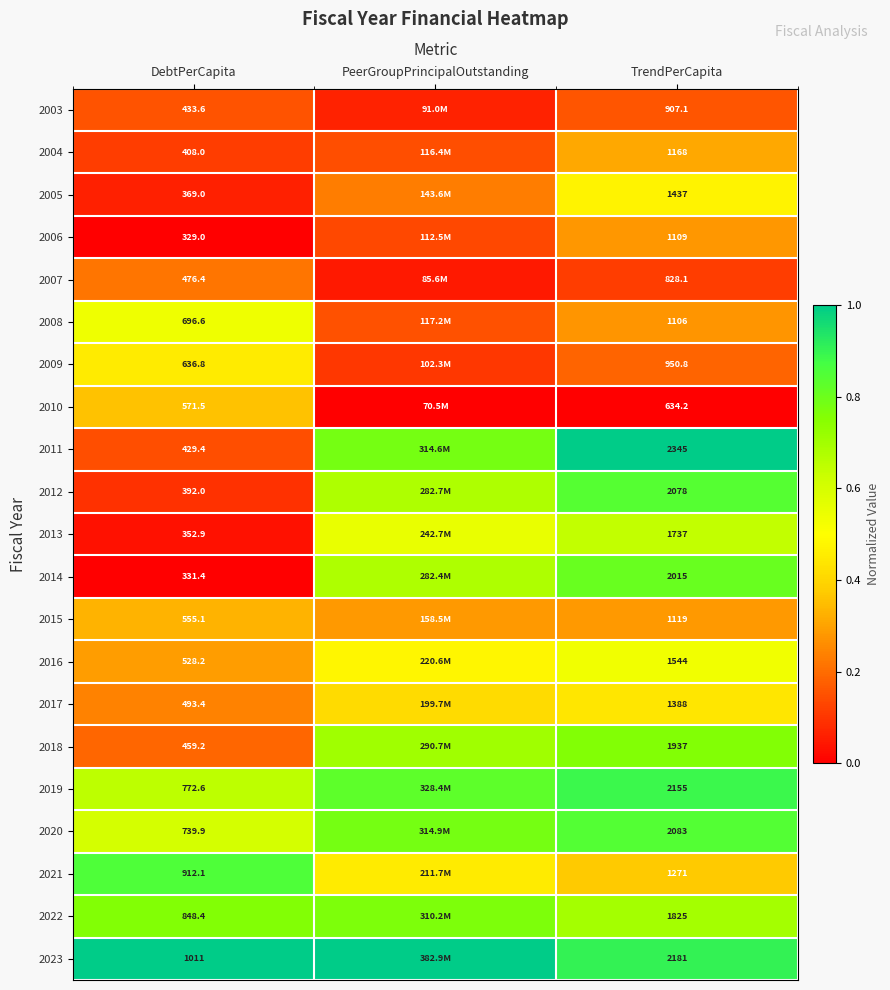

Is the value of 2015 at DebtPerCapita greater than the value of 2019 at TrendPerCapita?

No